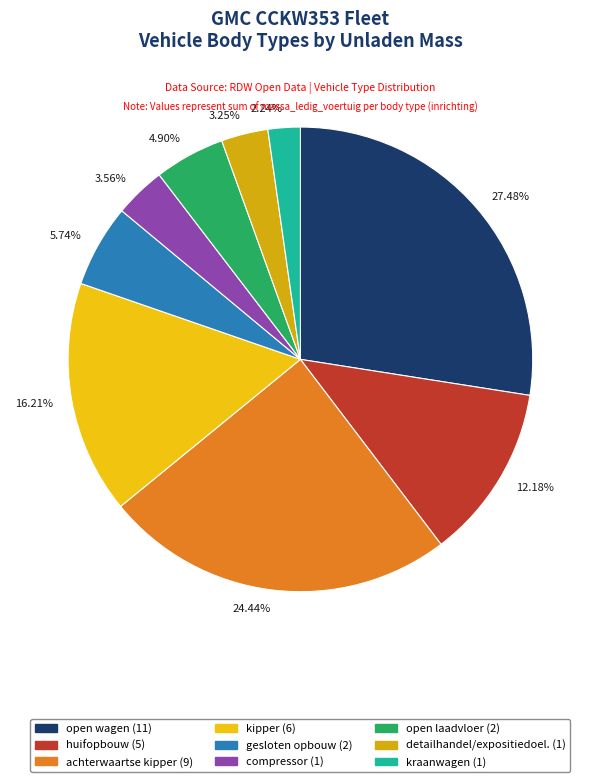

How many slices are in this pie chart?

9